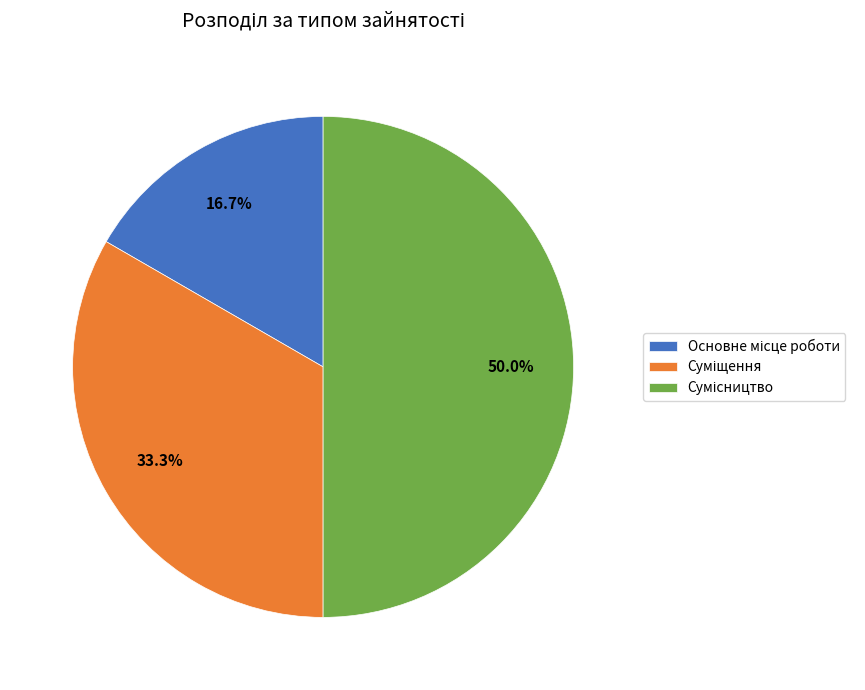

Between Сумісництво and Основне місце роботи, which is larger?

Сумісництво